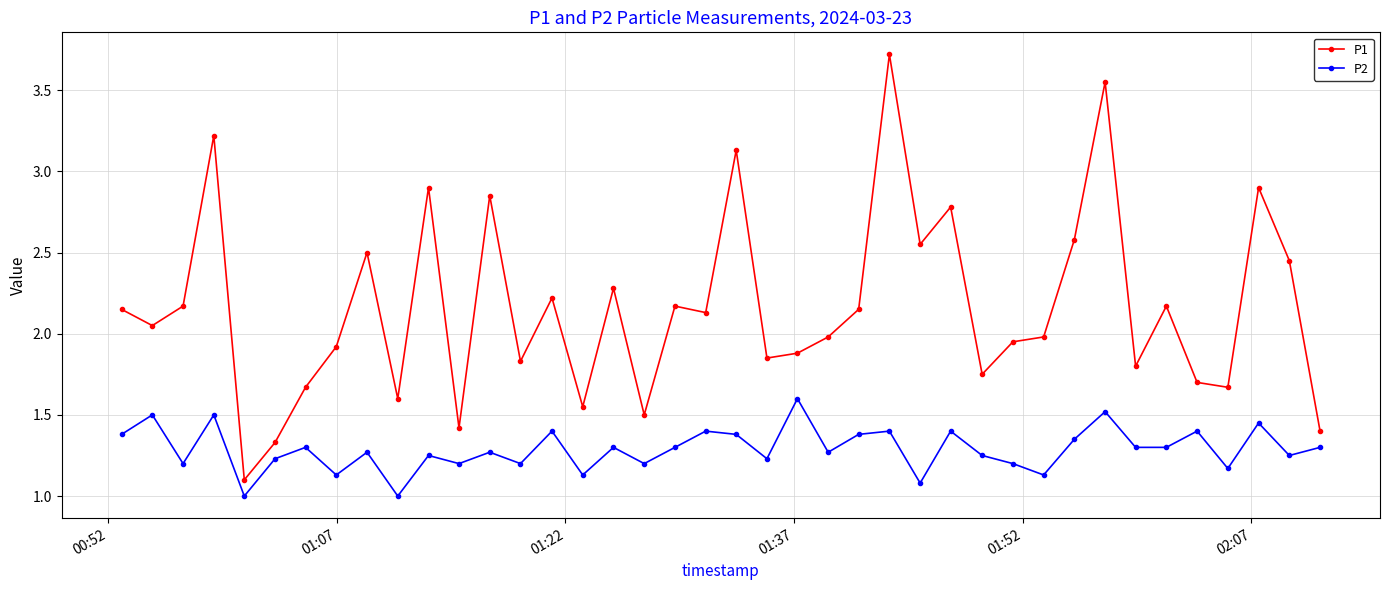

Which series has the widest spread of values?

P1